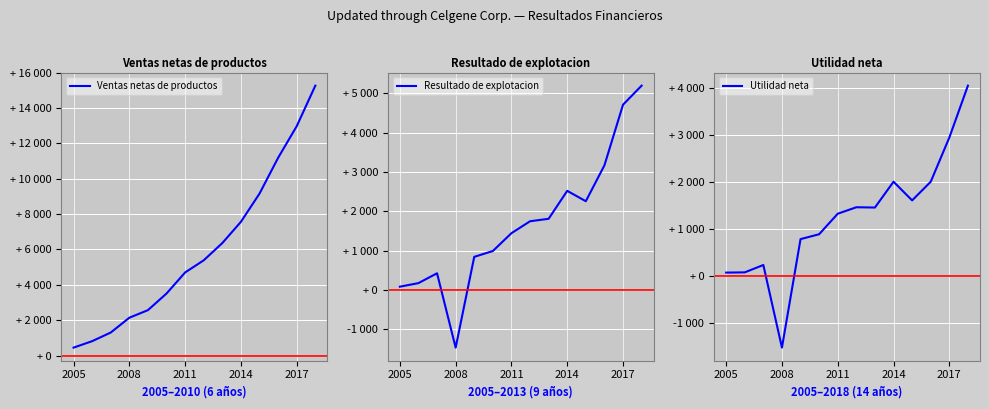

How many lines are shown in the chart?

3